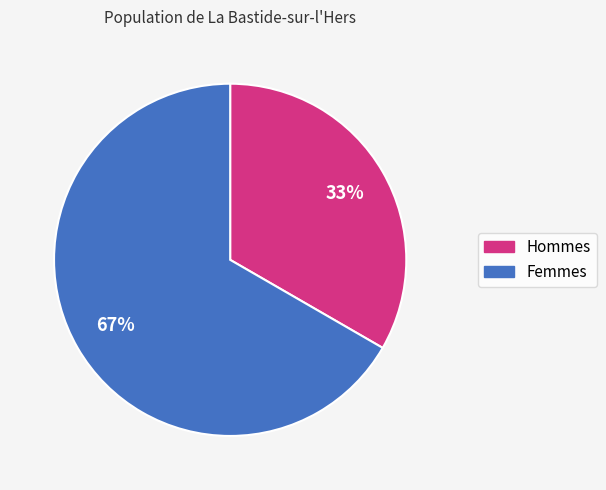

To the nearest percent, what is the average slice percentage?

50%